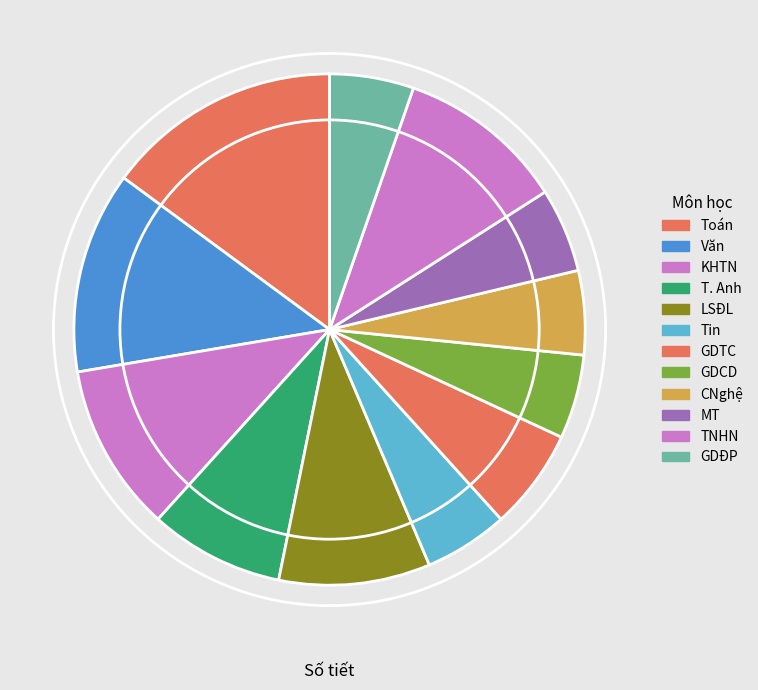

Do GDCD and TNHN together represent more than half of the pie?

No